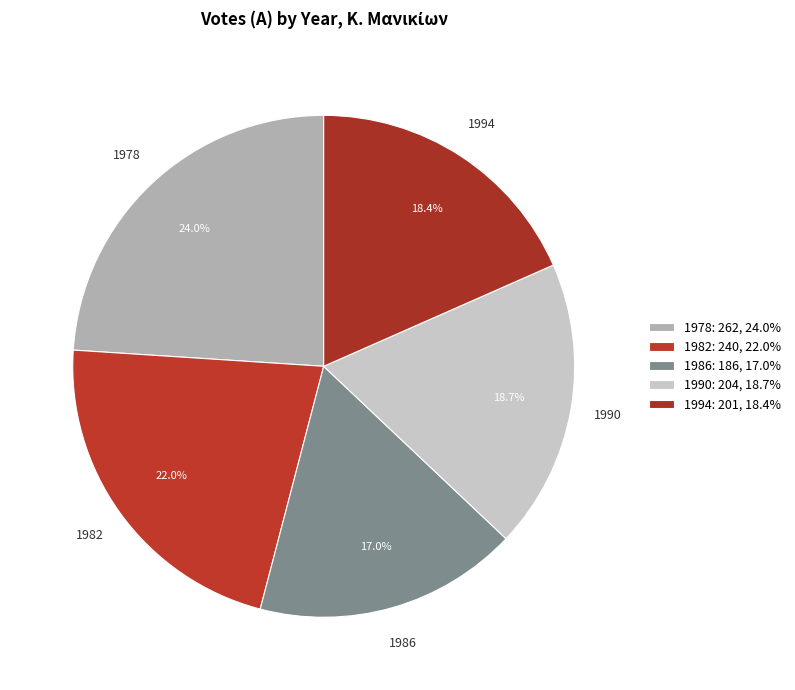

Which slice is the smallest?

1986